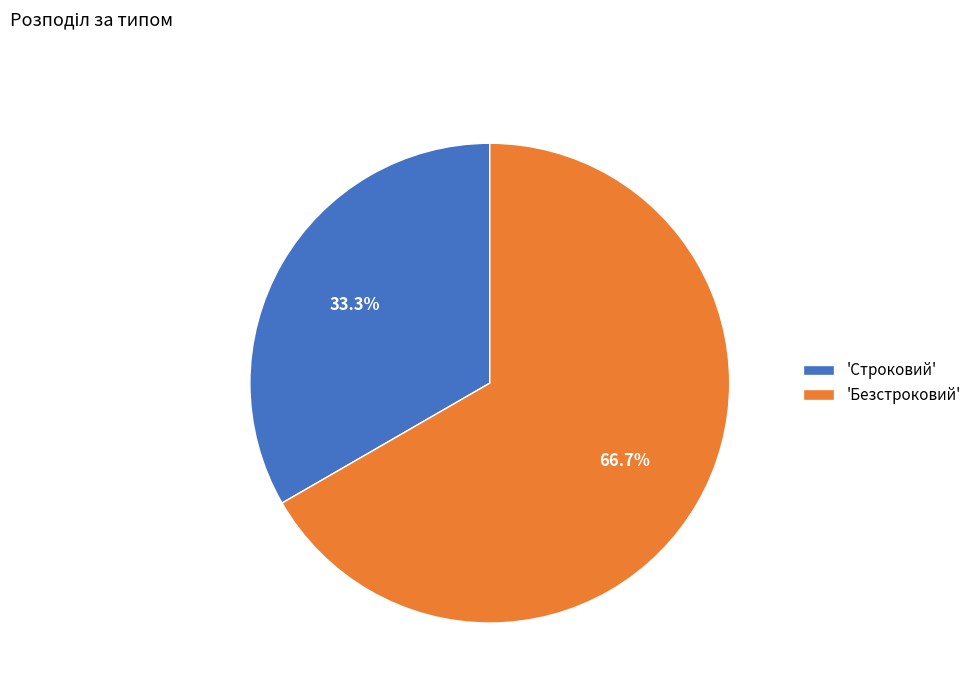

Count the number of slices in the pie.

2